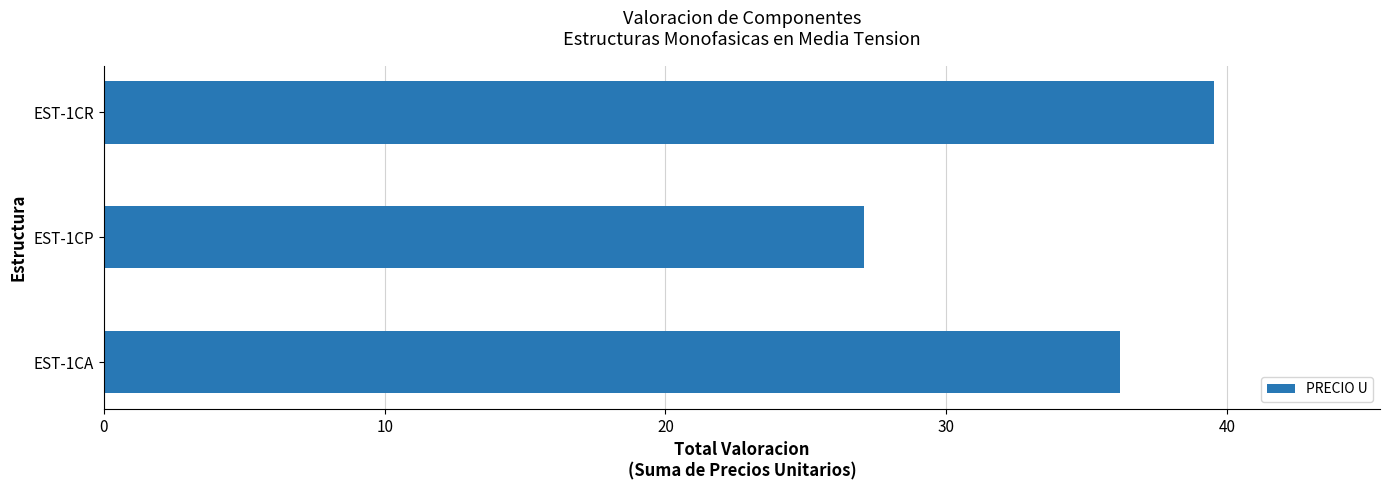

What is the approximate value at EST-1CR?

39.5